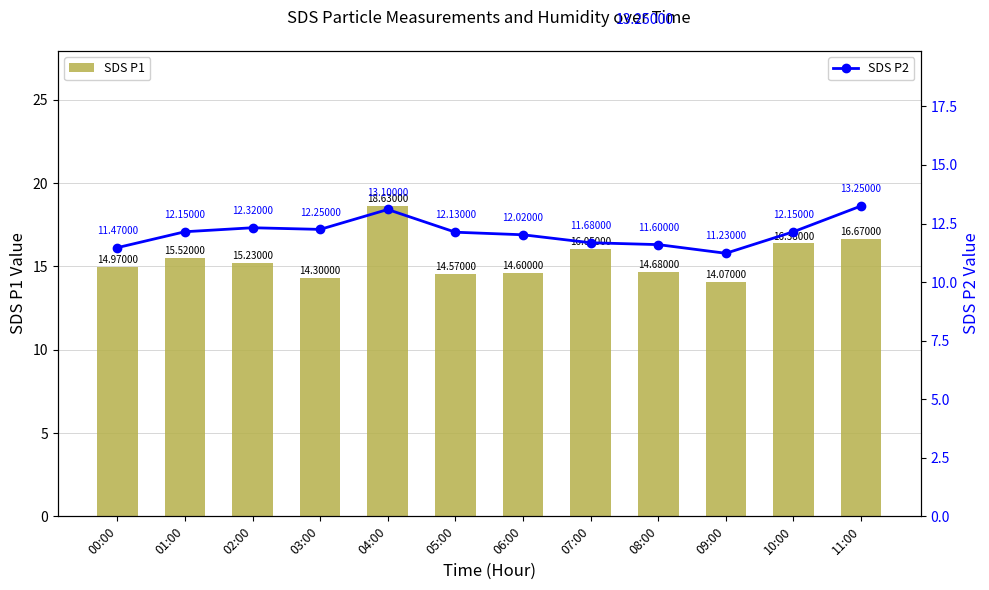

How many series are shown in this chart?

2